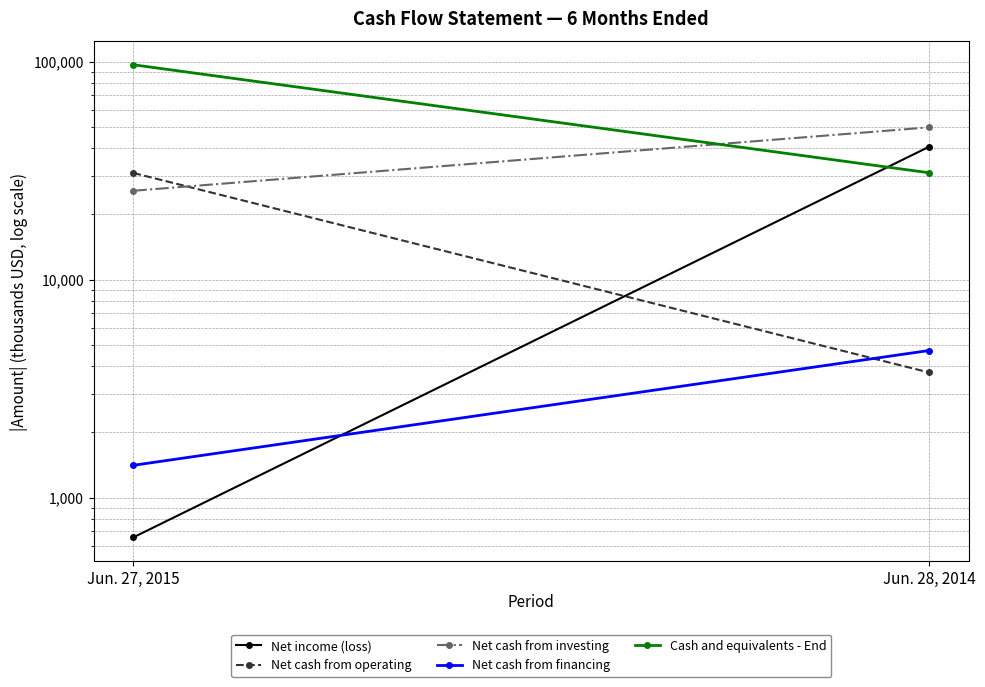

Which category has the highest value in the Net cash from operating series?

Jun. 27, 2015